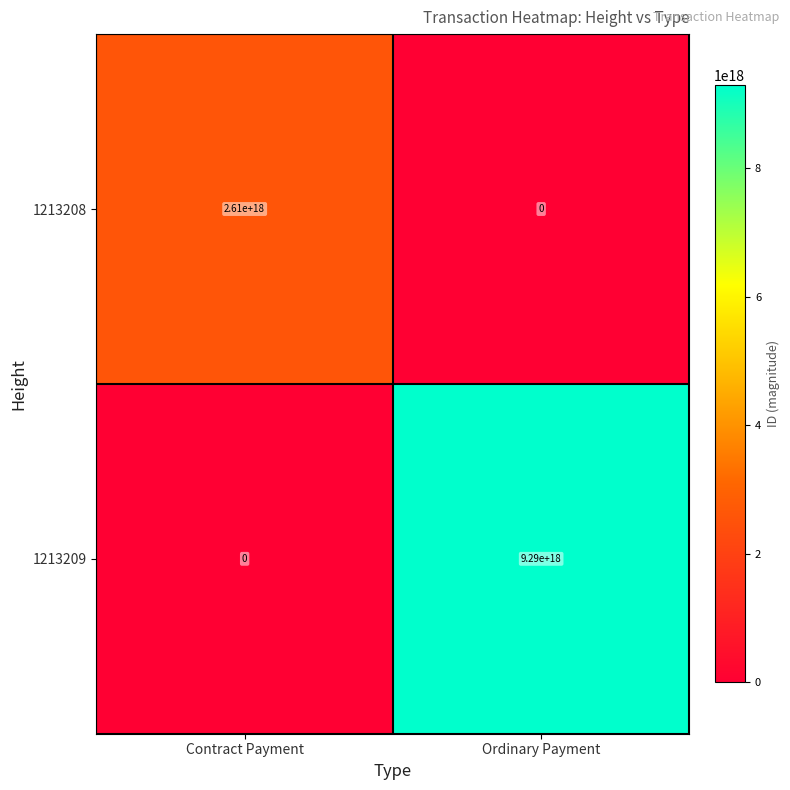

True or false: 1213208 has a value of 0 at Ordinary Payment.

True